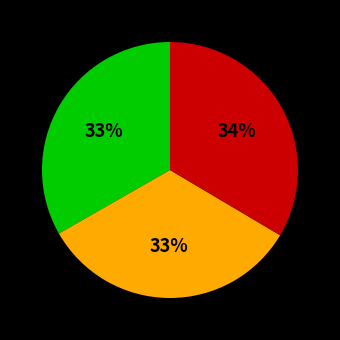

To the nearest percent, what is the average slice percentage?

33%